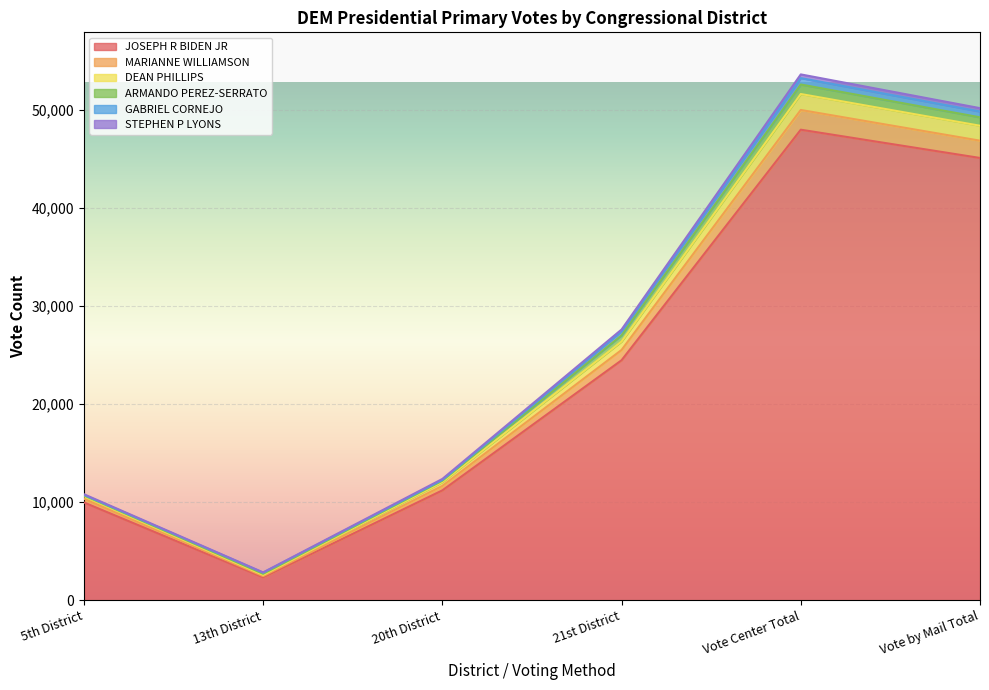

At which label is JOSEPH R BIDEN JR closest to 25177?

21st District